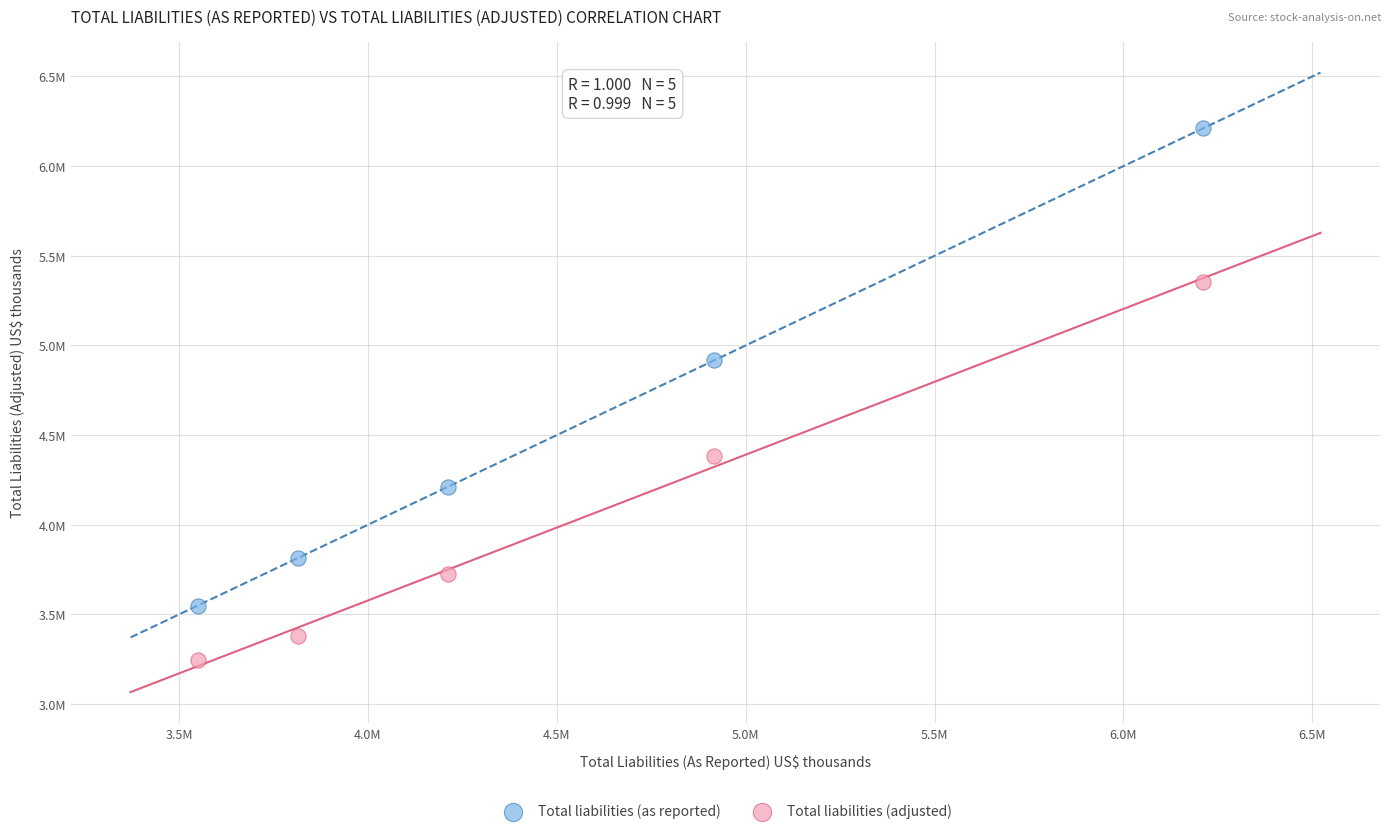

Which series contains the lowest Y value?

Total liabilities (adjusted)